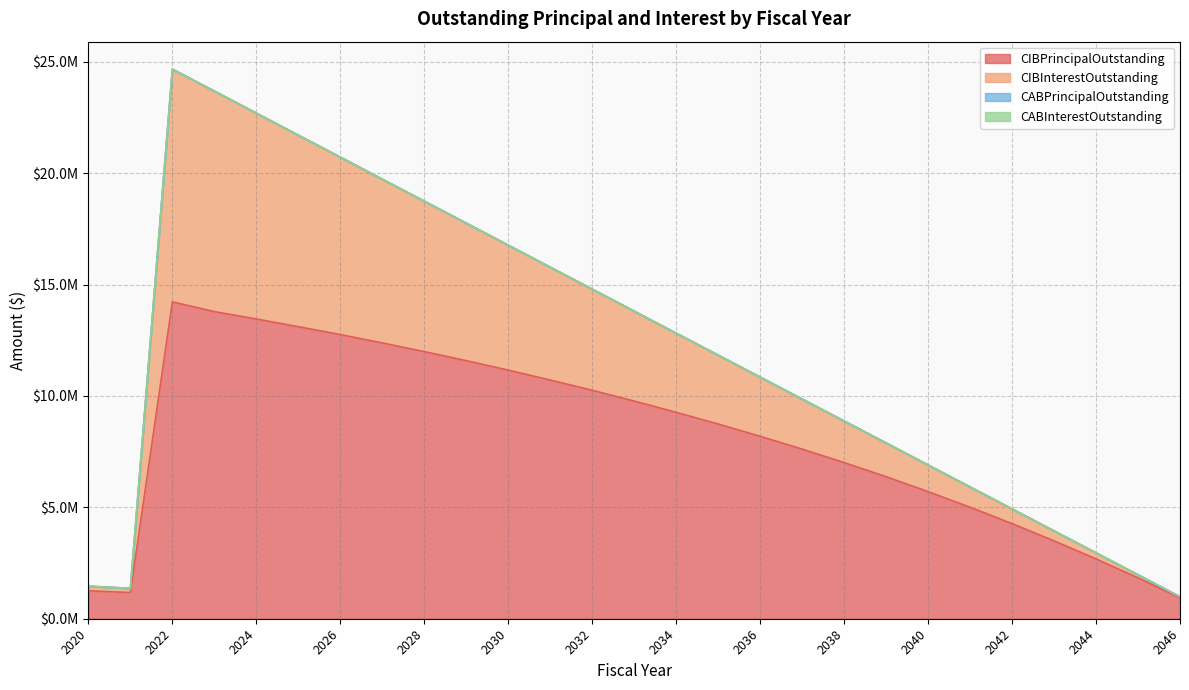

True or false: CIBInterestOutstanding has a value of 3347592.3 at 2042.

False